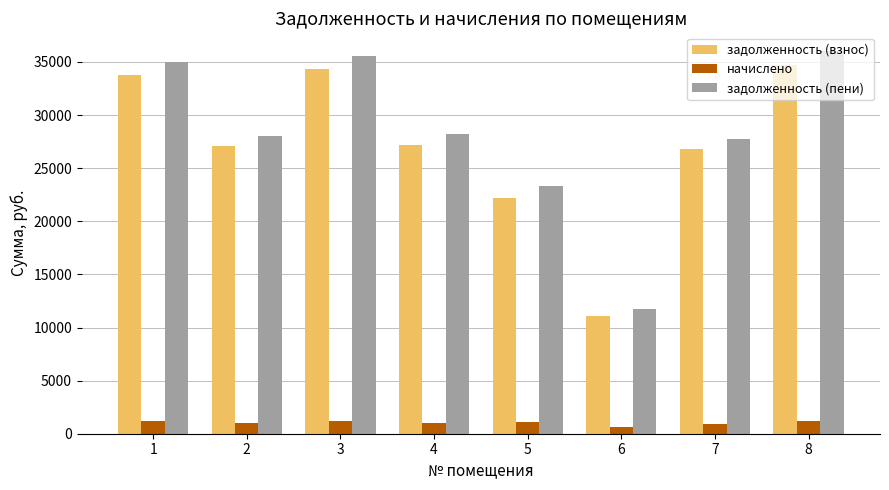

What is the difference between the highest and lowest values at 4?

27213.0